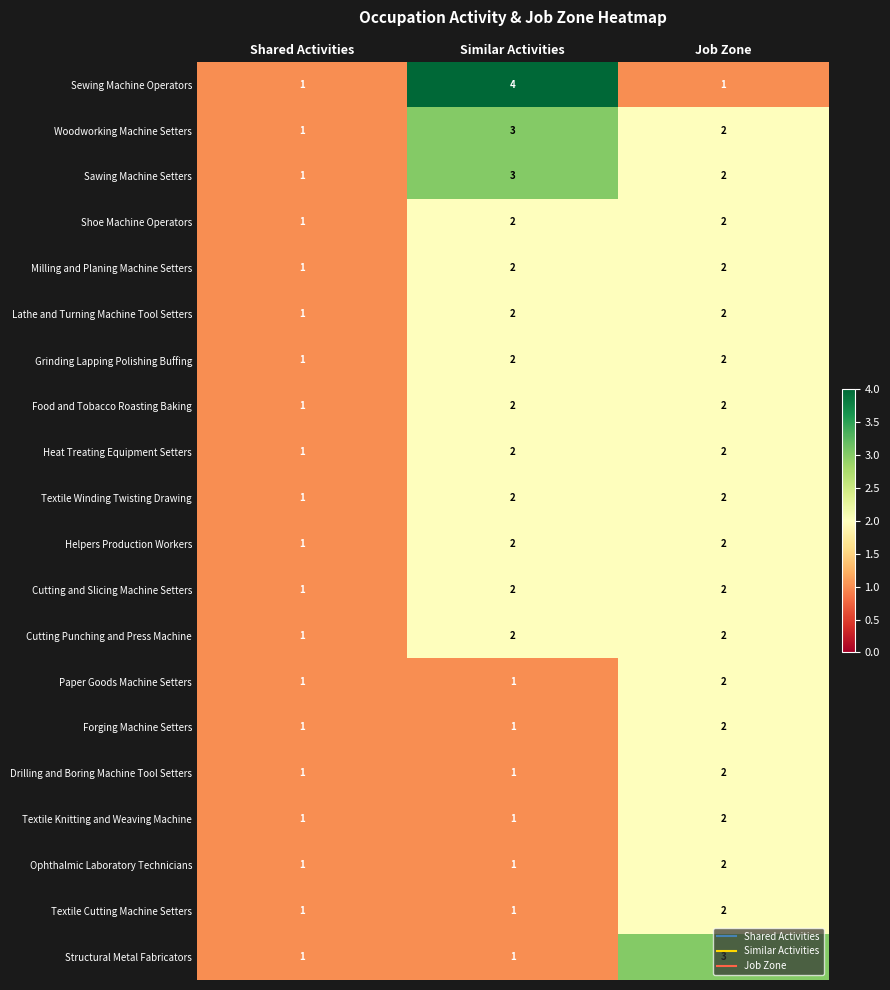

At which category is the sum across all series the highest?

Job Zone